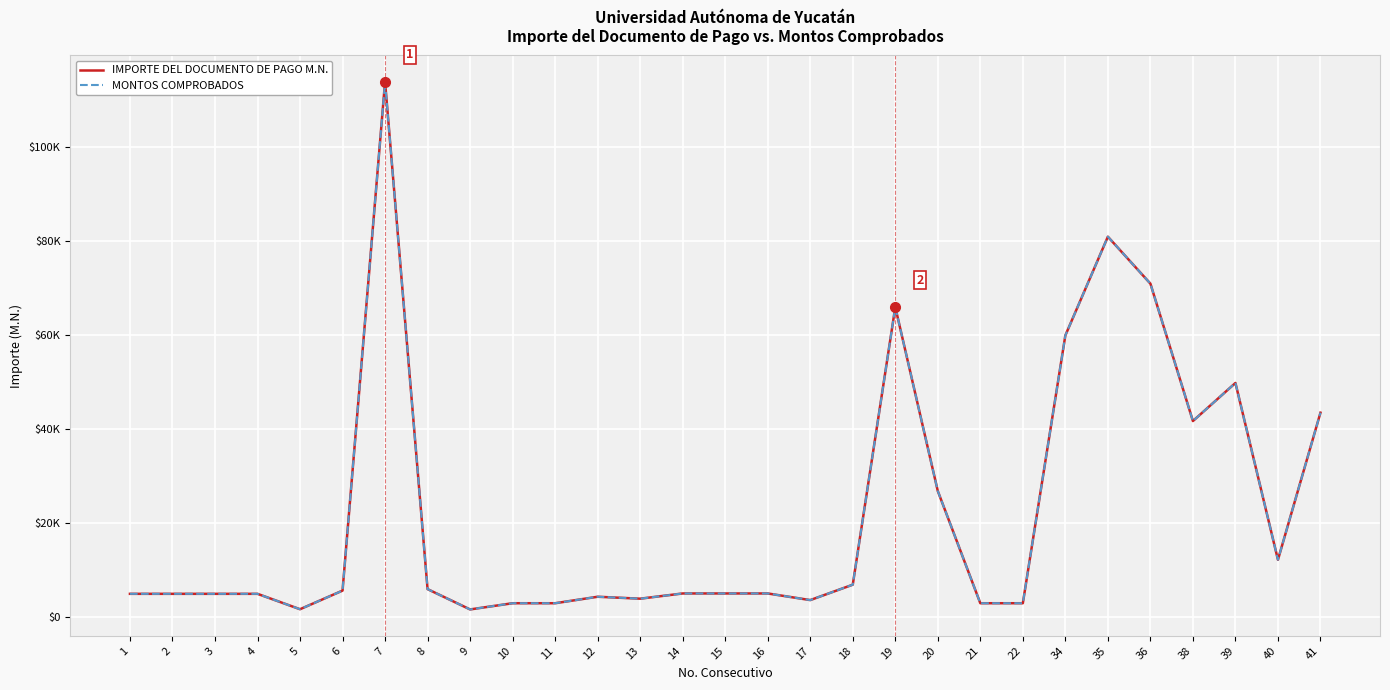

Reading left to right, transcribe all the data shown in this chart.

IMPORTE DEL DOCUMENTO DE PAGO M.N.: 5000.0	5000.0	5000.0	5000.0	1724.5	5685.4	113906.0	6000.0	1680.0	3000.0	3000.0	4378.7	3967.2	5078.2	5078.2	5078.2	3668.8	6943.0	66000.0	26863.9	3000.0	3000.0	59972.0	80968.0	70985.0	41756.5	49856.8	12245.0	43534.8
MONTOS COMPROBADOS: 5000.0	5000.0	5000.0	5000.0	1724.5	5685.4	113906.0	6000.0	1680.0	3000.0	3000.0	4378.7	3967.2	5078.2	5078.2	5078.2	3668.8	6943.0	66000.0	26863.9	3000.0	3000.0	59972.0	80968.0	70985.0	41756.5	49856.8	12245.0	43534.8